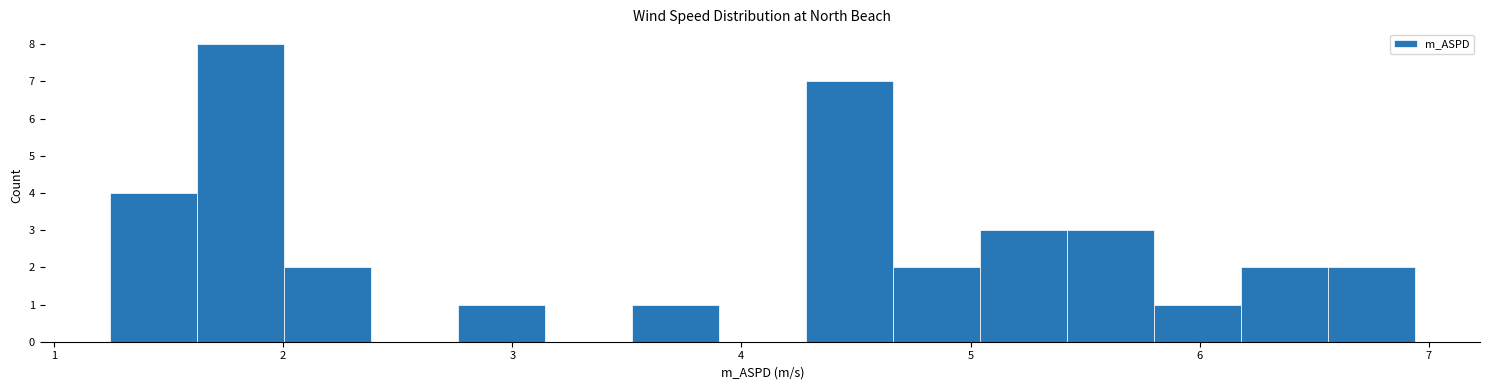

Read against the x-axis, roughly where is the centre of the tallest bar?

1.8